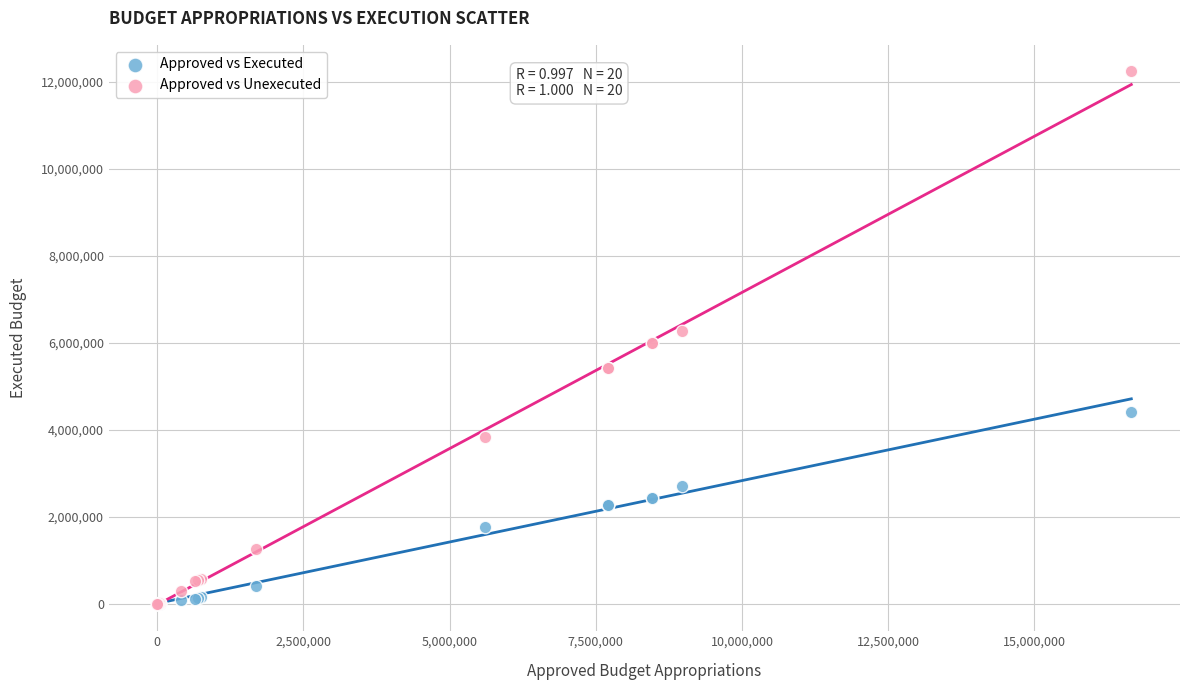

Which series has the widest spread of Y values?

Approved vs Unexecuted